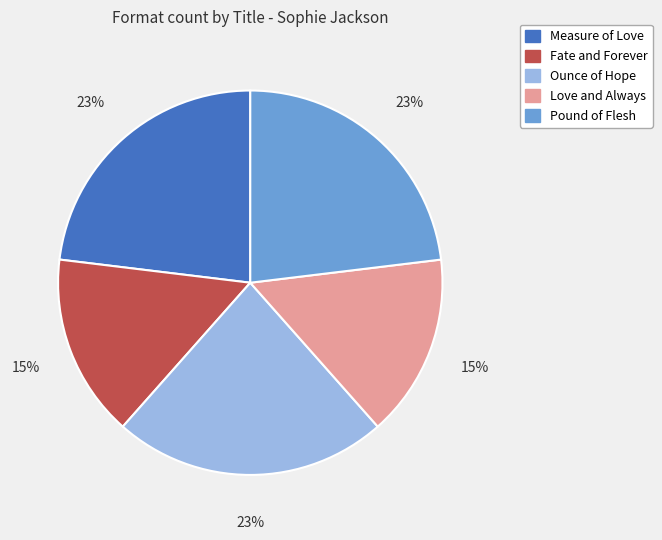

How many segments does this pie chart have?

5